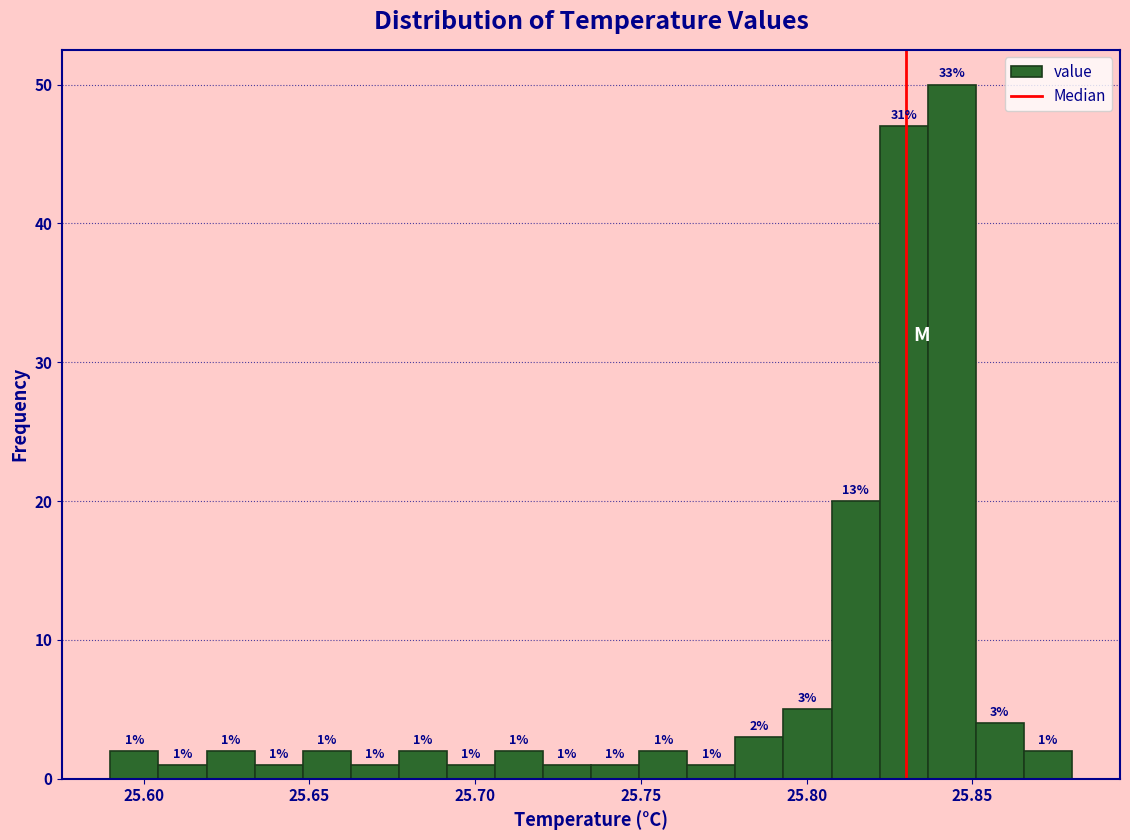

Around what value on the x-axis is the tallest bar? Give the approximate position of its centre, as read against the axis.

25.845